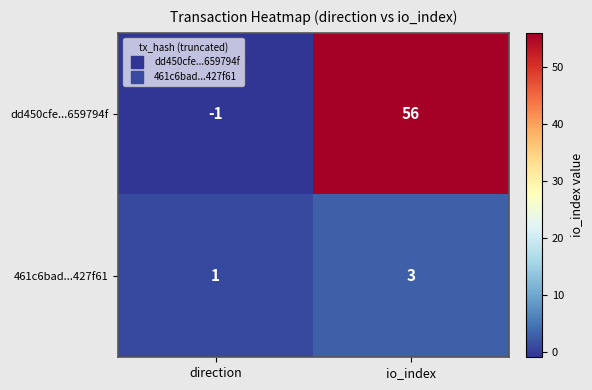

What is the maximum value for 461c6bad...427f61?

3